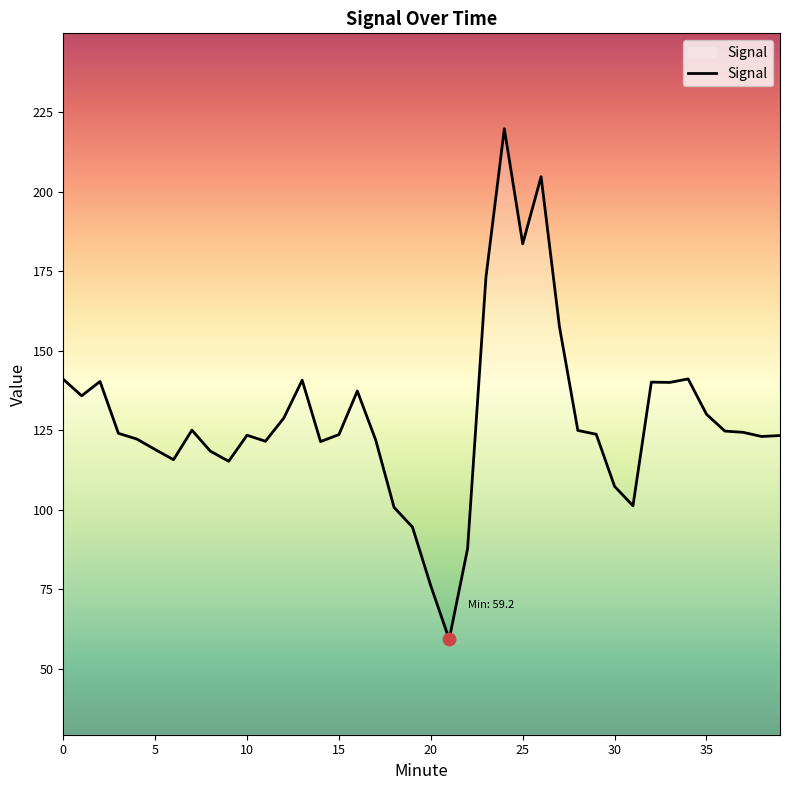

What is the difference between the maximum and minimum values?

160.6